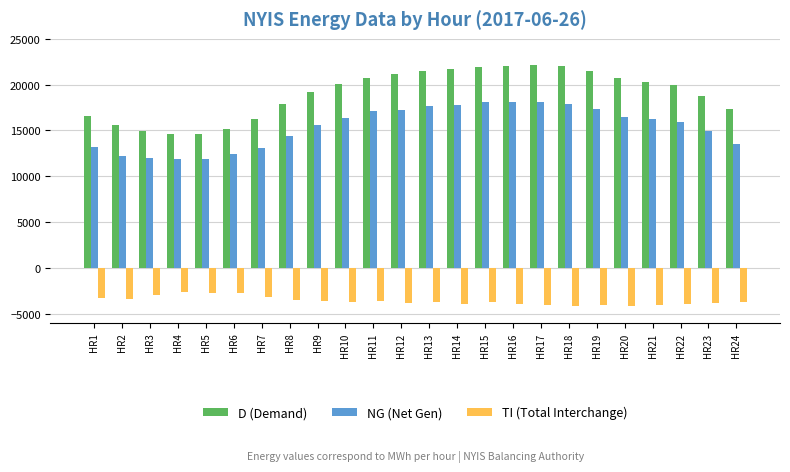

What is the sum of all NG (Net Gen) values?

369419